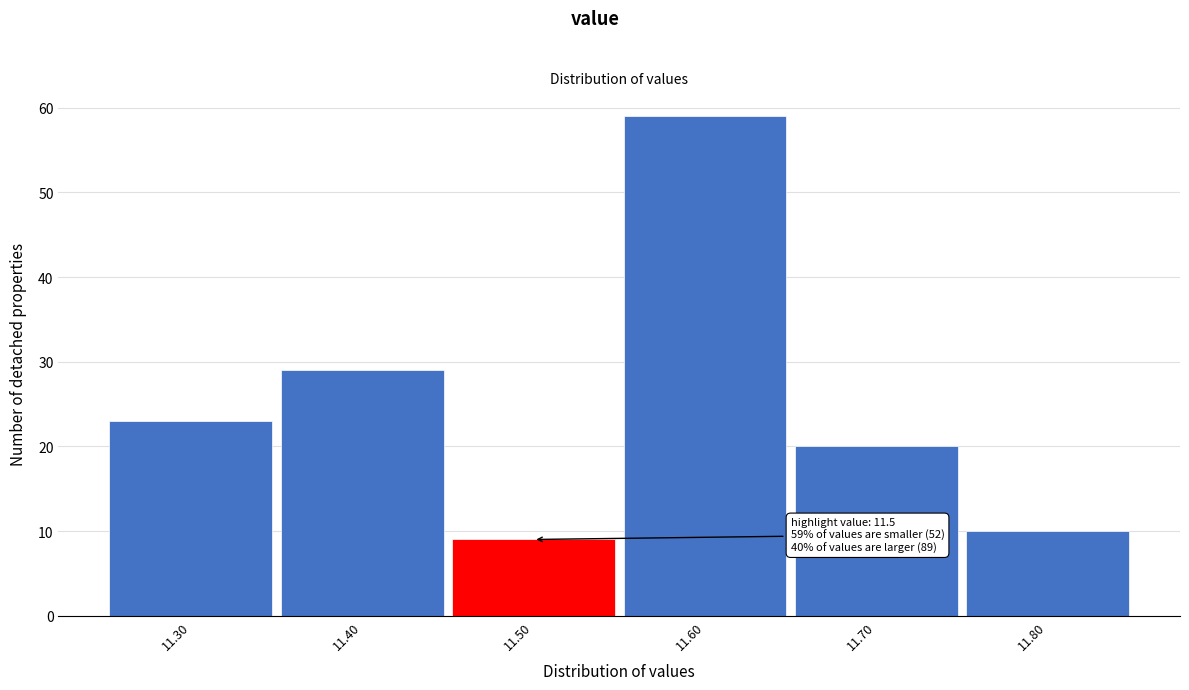

Over which range of the x-axis is the bar tallest?

11.55 to 11.65